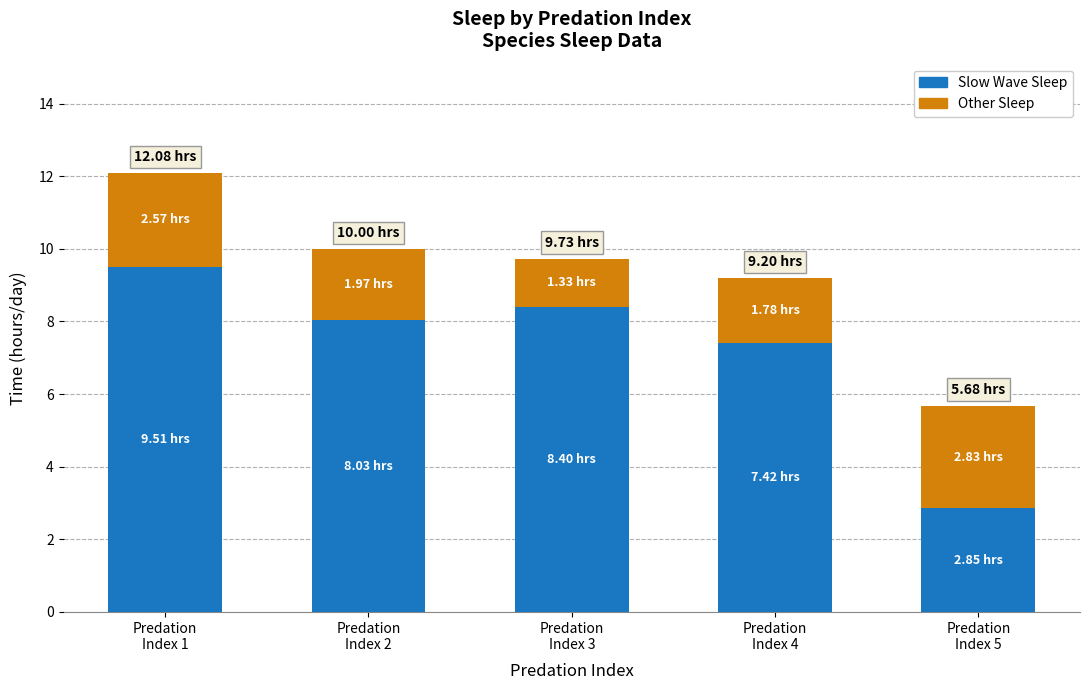

What is the average value of the Slow Wave Sleep series?

7.2